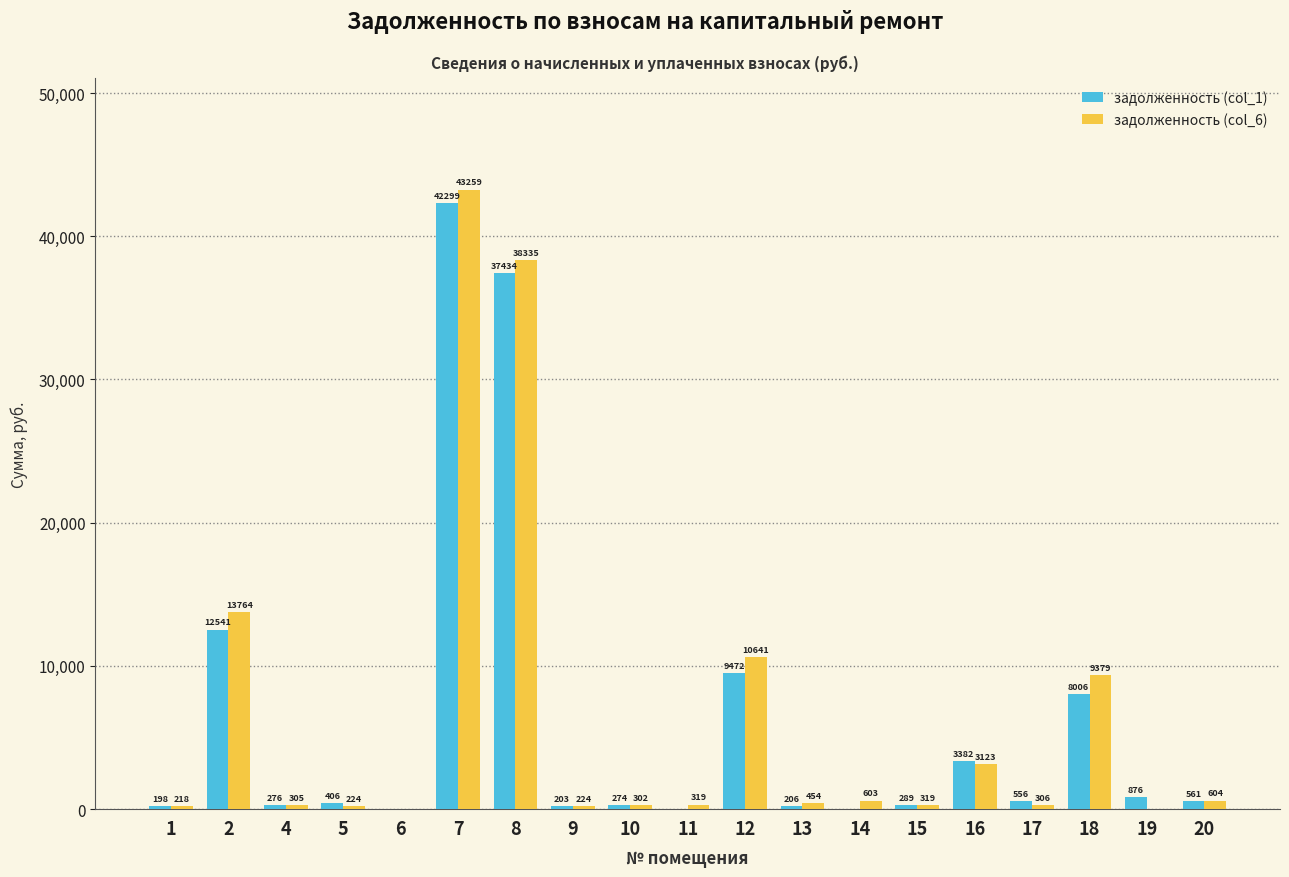

What is the maximum value for задолженность (col_1)?

42299.2